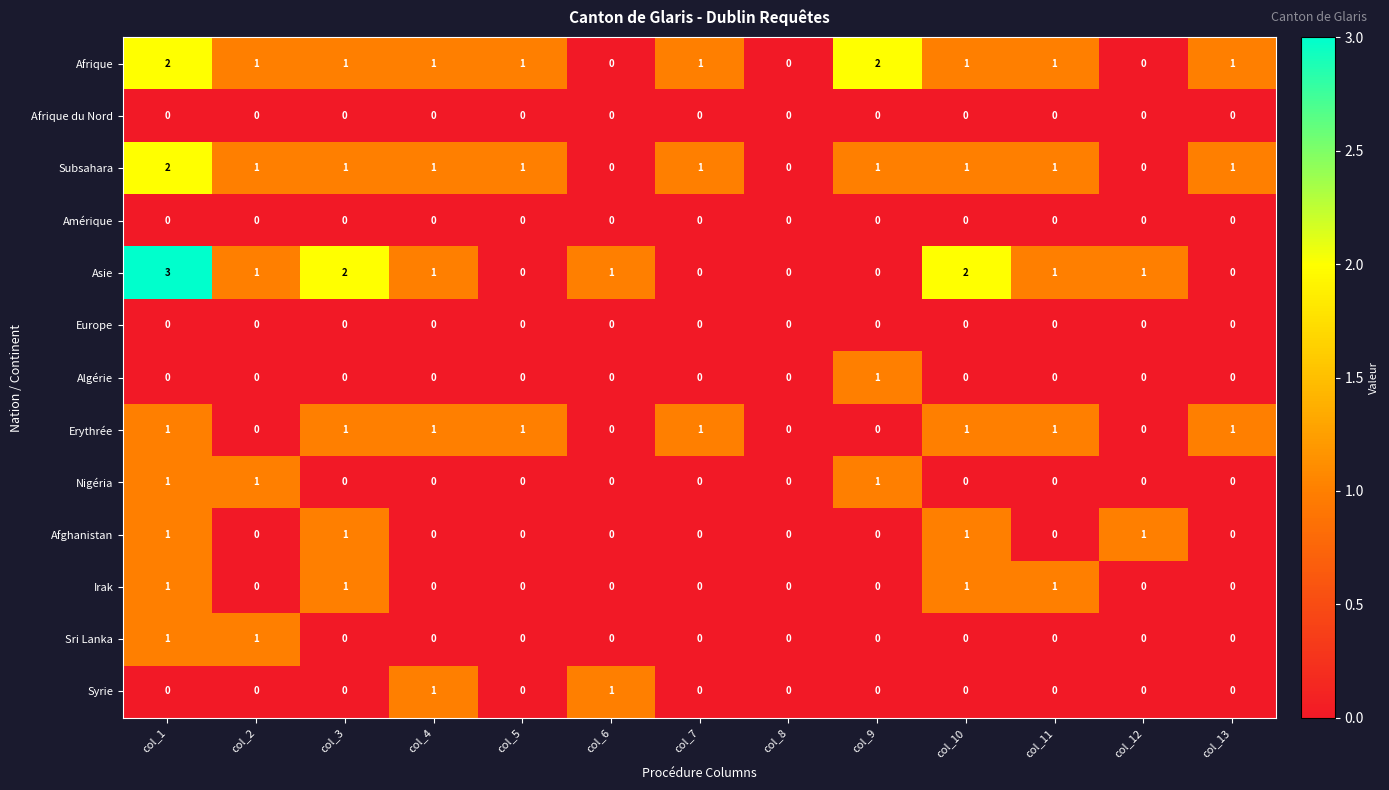

Which series has the largest range (max minus min)?

Asie